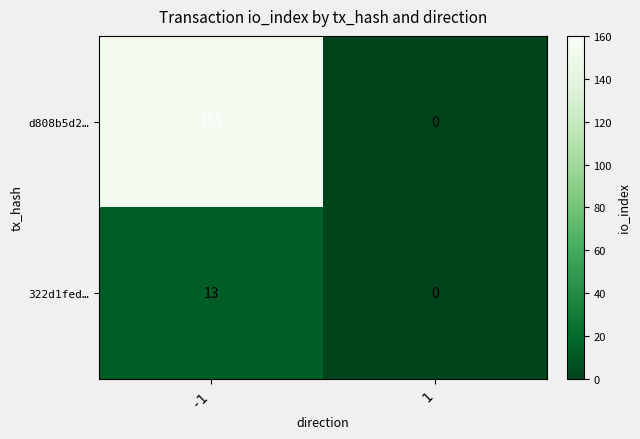

True or false: 322d1fed… has a value of -5 at 1.

False